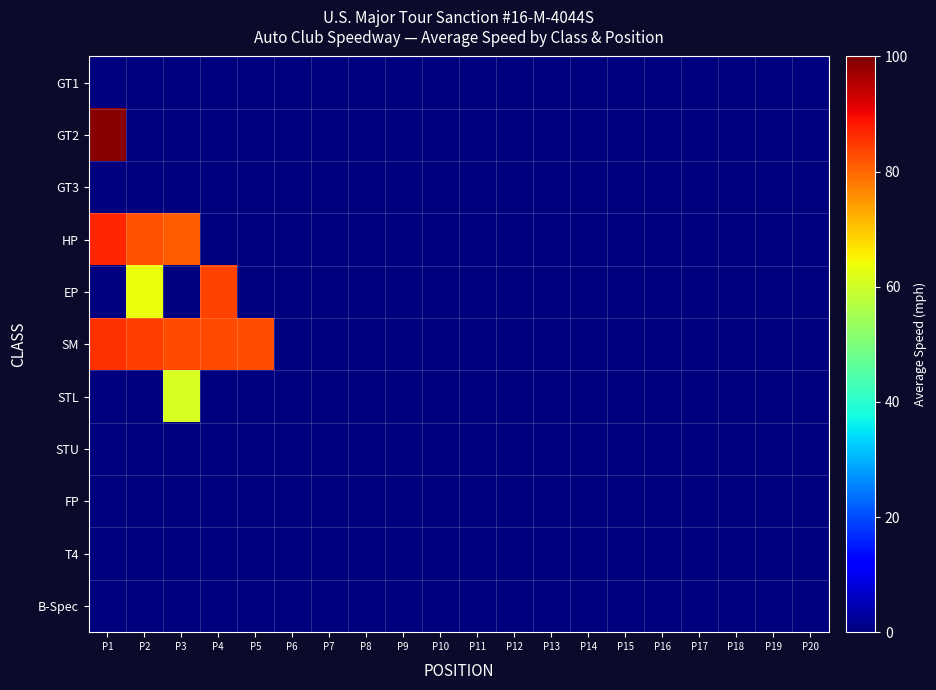

Reading right to left, extract all data points from this chart.

GT1: P20=0.0	P19=0.0	P18=0.0	P17=0.0	P16=0.0	P15=0.0	P14=0.0	P13=0.0	P12=0.0	P11=0.0	P10=0.0	P9=0.0	P8=0.0	P7=0.0	P6=0.0	P5=0.0	P4=0.0	P3=0.0	P2=0.0	P1=0.0
GT2: P20=0.0	P19=0.0	P18=0.0	P17=0.0	P16=0.0	P15=0.0	P14=0.0	P13=0.0	P12=0.0	P11=0.0	P10=0.0	P9=0.0	P8=0.0	P7=0.0	P6=0.0	P5=0.0	P4=0.0	P3=0.0	P2=0.0	P1=98.9
GT3: P20=0.0	P19=0.0	P18=0.0	P17=0.0	P16=0.0	P15=0.0	P14=0.0	P13=0.0	P12=0.0	P11=0.0	P10=0.0	P9=0.0	P8=0.0	P7=0.0	P6=0.0	P5=0.0	P4=0.0	P3=0.0	P2=0.0	P1=0.0
HP: P20=0.0	P19=0.0	P18=0.0	P17=0.0	P16=0.0	P15=0.0	P14=0.0	P13=0.0	P12=0.0	P11=0.0	P10=0.0	P9=0.0	P8=0.0	P7=0.0	P6=0.0	P5=0.0	P4=0.0	P3=81.1	P2=82.2	P1=86.8
EP: P20=0.0	P19=0.0	P18=0.0	P17=0.0	P16=0.0	P15=0.0	P14=0.0	P13=0.0	P12=0.0	P11=0.0	P10=0.0	P9=0.0	P8=0.0	P7=0.0	P6=0.0	P5=0.0	P4=83.6	P3=0.0	P2=63.7	P1=0.0
SM: P20=0.0	P19=0.0	P18=0.0	P17=0.0	P16=0.0	P15=0.0	P14=0.0	P13=0.0	P12=0.0	P11=0.0	P10=0.0	P9=0.0	P8=0.0	P7=0.0	P6=0.0	P5=82.8	P4=82.8	P3=82.9	P2=84.1	P1=85.6
STL: P20=0.0	P19=0.0	P18=0.0	P17=0.0	P16=0.0	P15=0.0	P14=0.0	P13=0.0	P12=0.0	P11=0.0	P10=0.0	P9=0.0	P8=0.0	P7=0.0	P6=0.0	P5=0.0	P4=0.0	P3=61.0	P2=0.0	P1=0.0
STU: P20=0.0	P19=0.0	P18=0.0	P17=0.0	P16=0.0	P15=0.0	P14=0.0	P13=0.0	P12=0.0	P11=0.0	P10=0.0	P9=0.0	P8=0.0	P7=0.0	P6=0.0	P5=0.0	P4=0.0	P3=0.0	P2=0.0	P1=0.0
FP: P20=0.0	P19=0.0	P18=0.0	P17=0.0	P16=0.0	P15=0.0	P14=0.0	P13=0.0	P12=0.0	P11=0.0	P10=0.0	P9=0.0	P8=0.0	P7=0.0	P6=0.0	P5=0.0	P4=0.0	P3=0.0	P2=0.0	P1=0.0
T4: P20=0.0	P19=0.0	P18=0.0	P17=0.0	P16=0.0	P15=0.0	P14=0.0	P13=0.0	P12=0.0	P11=0.0	P10=0.0	P9=0.0	P8=0.0	P7=0.0	P6=0.0	P5=0.0	P4=0.0	P3=0.0	P2=0.0	P1=0.0
B-Spec: P20=0.0	P19=0.0	P18=0.0	P17=0.0	P16=0.0	P15=0.0	P14=0.0	P13=0.0	P12=0.0	P11=0.0	P10=0.0	P9=0.0	P8=0.0	P7=0.0	P6=0.0	P5=0.0	P4=0.0	P3=0.0	P2=0.0	P1=0.0